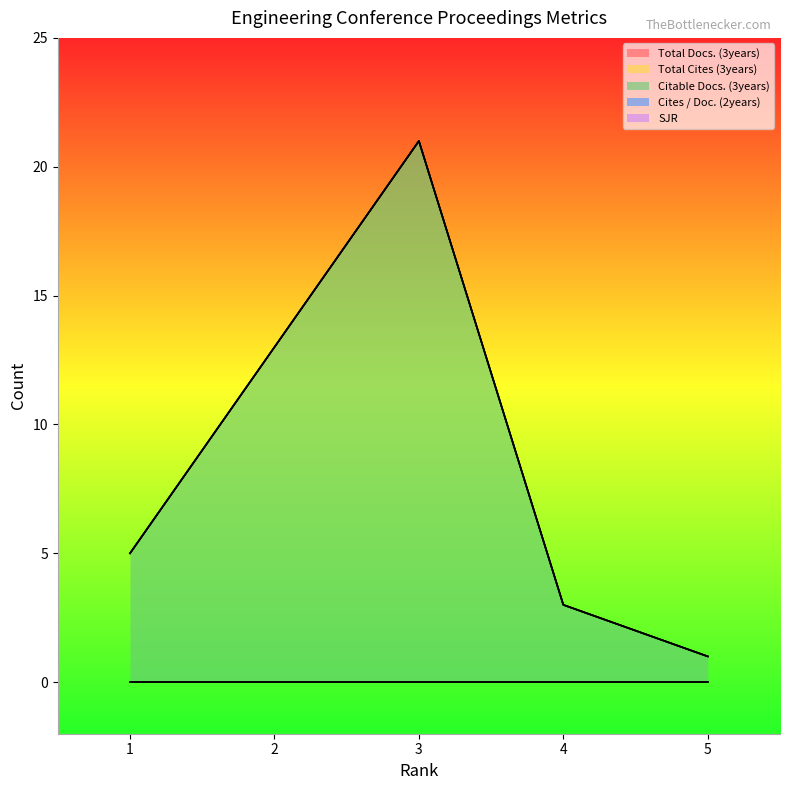

At which category is the sum across all series the highest?

3